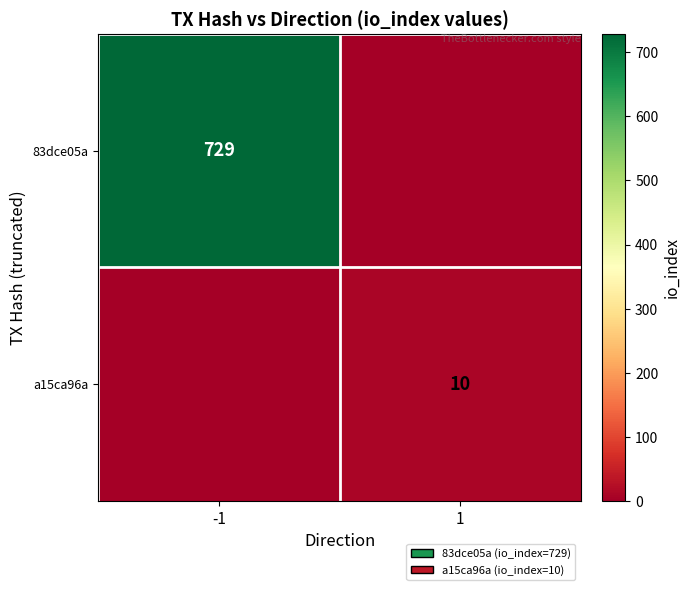

At how many categories does at least one series exceed 278?

1